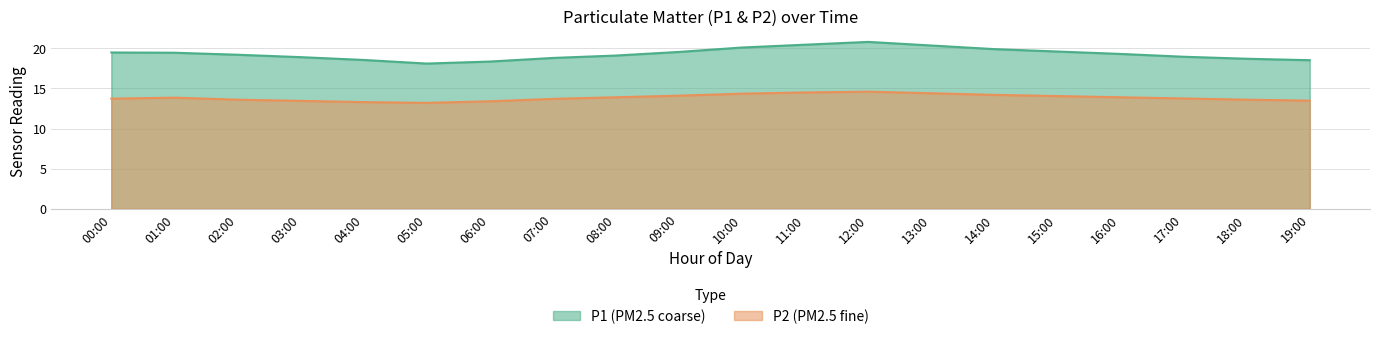

Is it true that P2 equals 3.0 at 01:00?

False